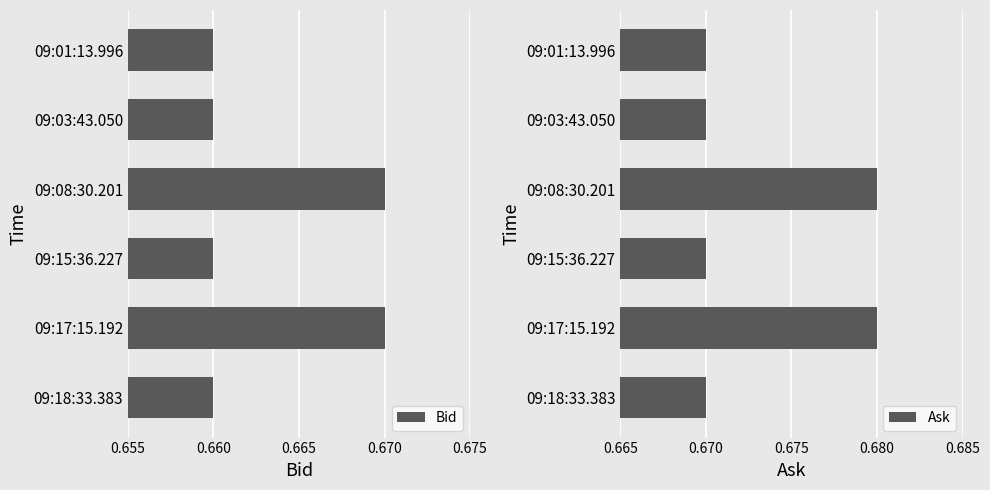

How many Bid values are between 0 and 1?

6